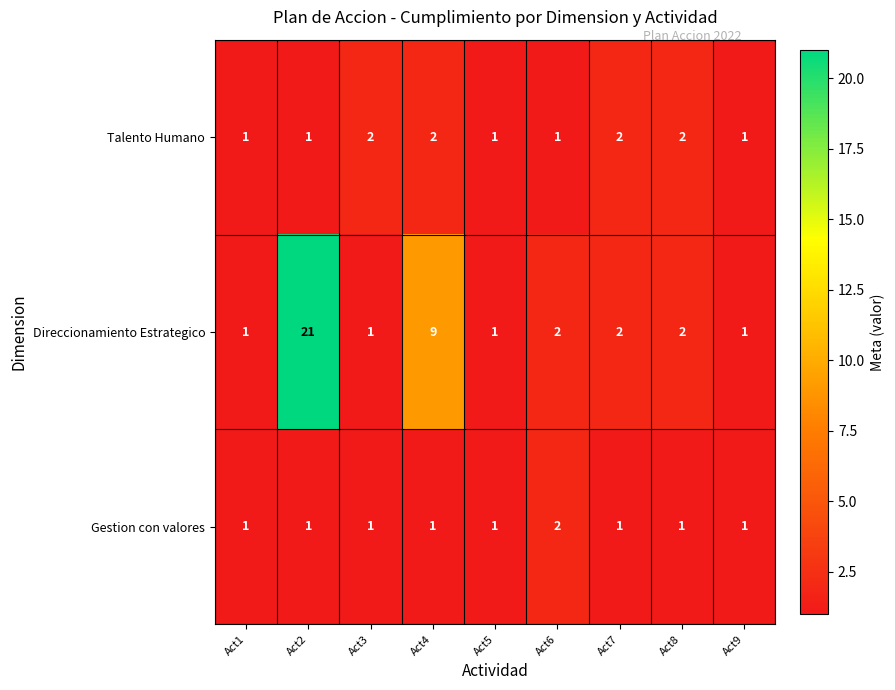

Reading left to right, what are all the values shown in this chart?

Talento Humano: Act1=1	Act2=1	Act3=2	Act4=2	Act5=1	Act6=1	Act7=2	Act8=2	Act9=1
Direccionamiento Estrategico: Act1=1	Act2=21	Act3=1	Act4=9	Act5=1	Act6=2	Act7=2	Act8=2	Act9=1
Gestion con valores: Act1=1	Act2=1	Act3=1	Act4=1	Act5=1	Act6=2	Act7=1	Act8=1	Act9=1